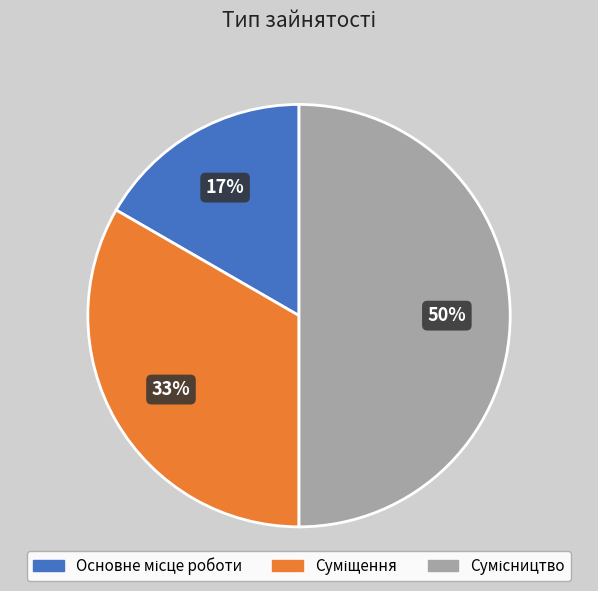

To the nearest percent, what is the difference between the largest and smallest slice percentages?

33%